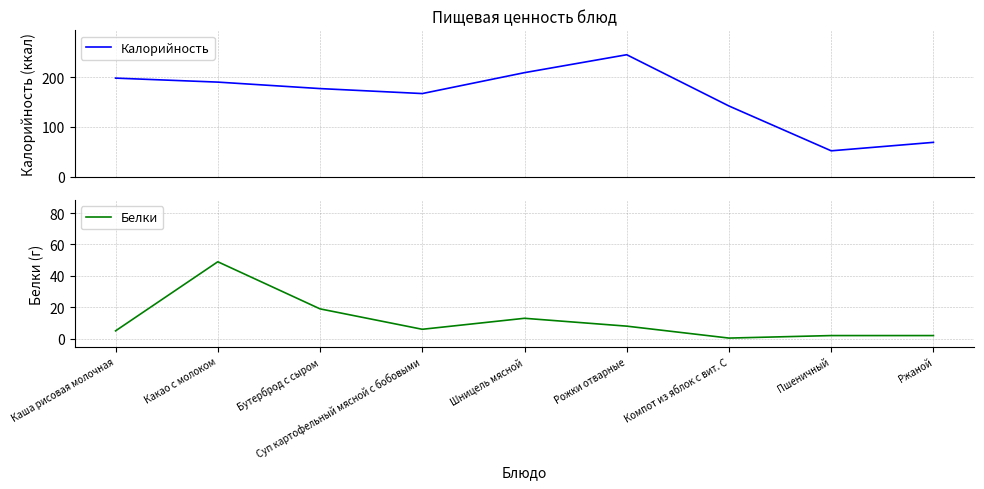

How many lines are shown in the chart?

2